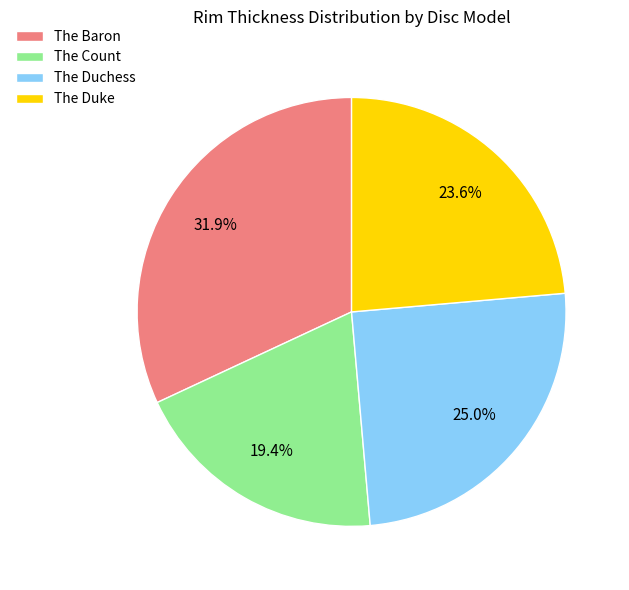

Is it true that The Baron is 32% of the pie?

True